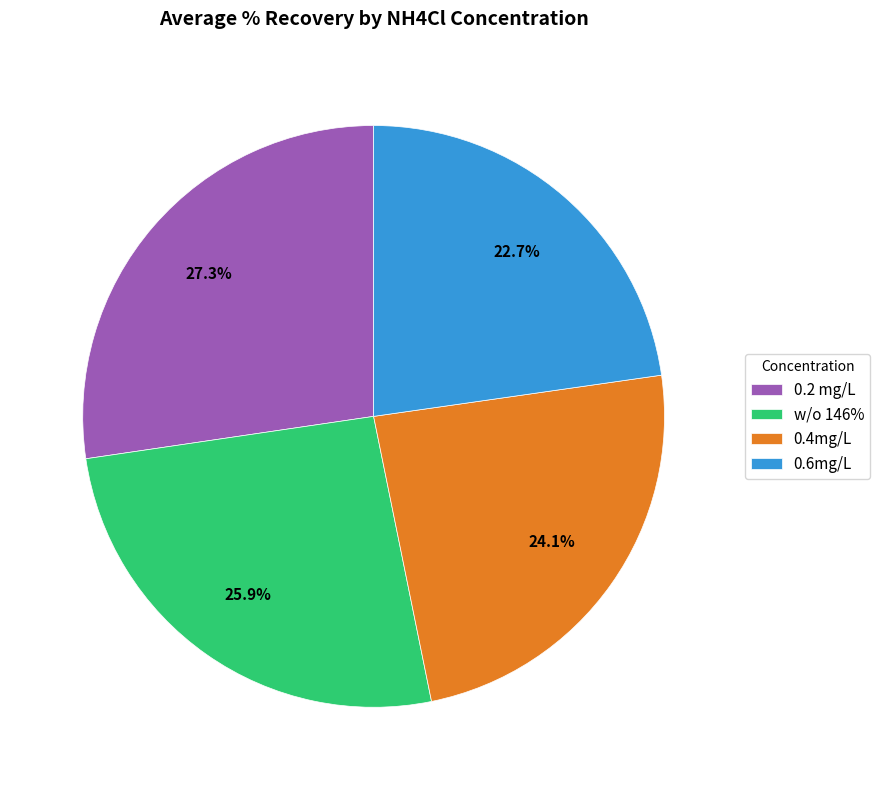

Which category has the smallest portion of the pie?

0.6mg/L